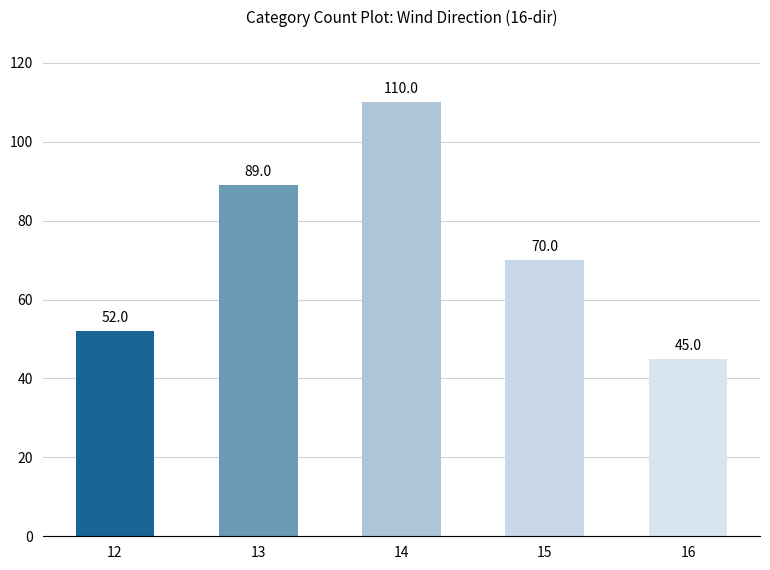

What is the approximate value at 12, to the nearest 5?

50